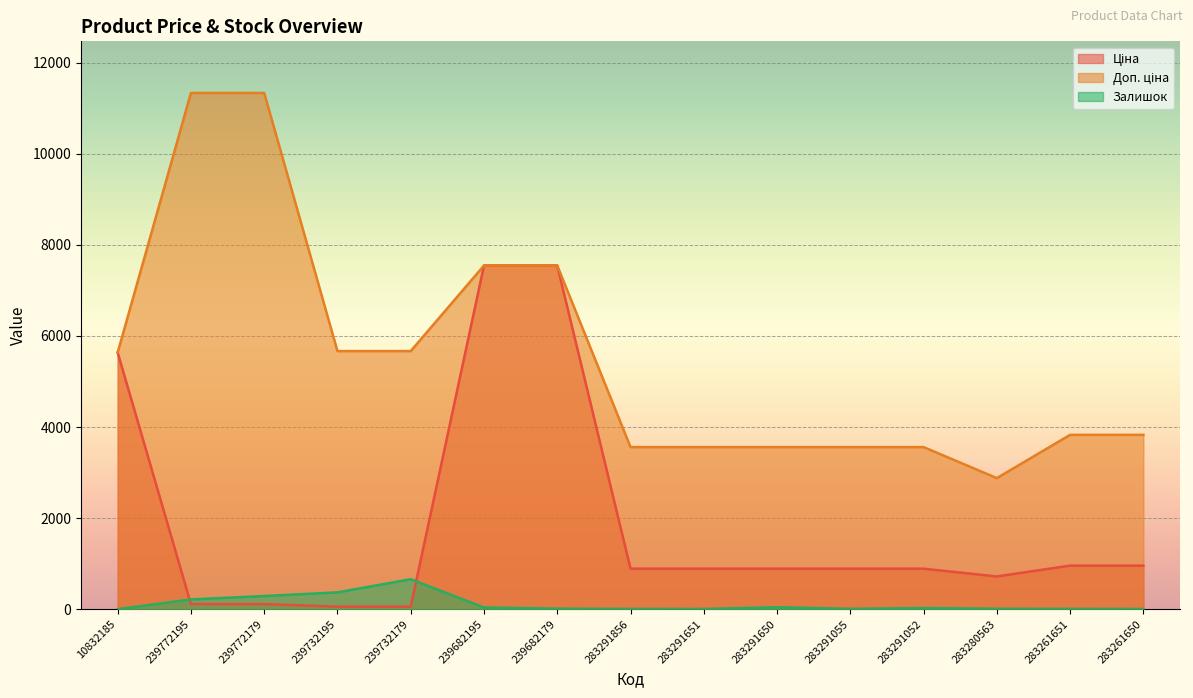

What is the value of the Ціна point at the 14th from the left?

957.1